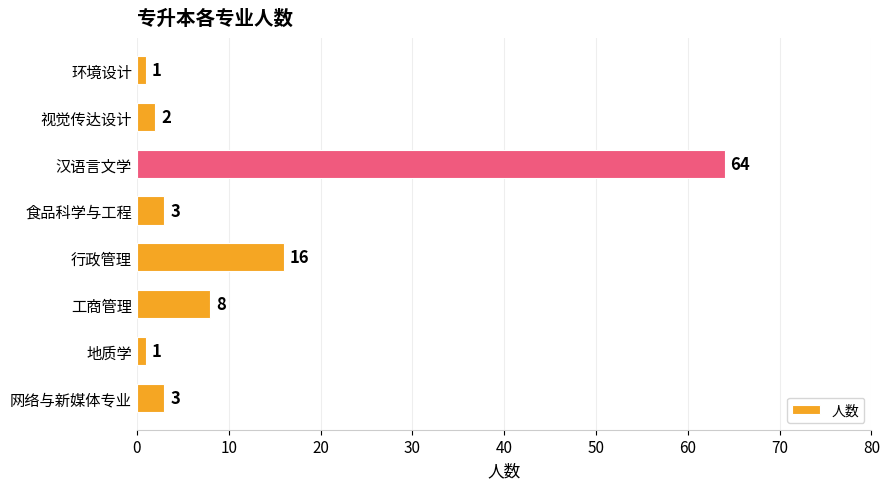

Between 视觉传达设计 and 地质学, which is larger?

视觉传达设计